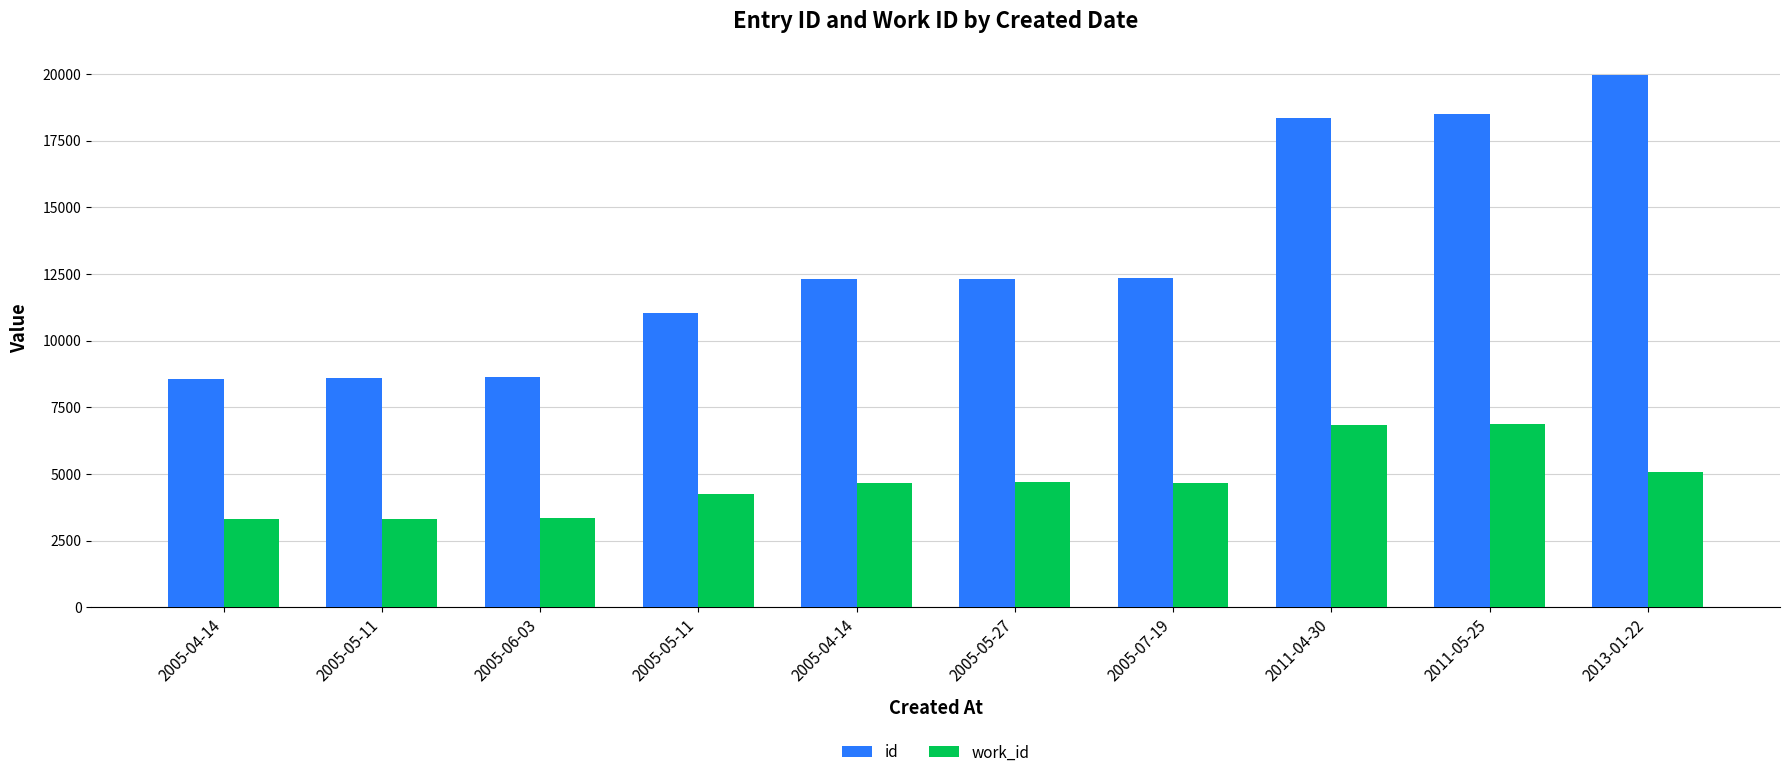

Is the value of work_id at 2005-05-11 greater than the value of id at 2005-05-11?

No